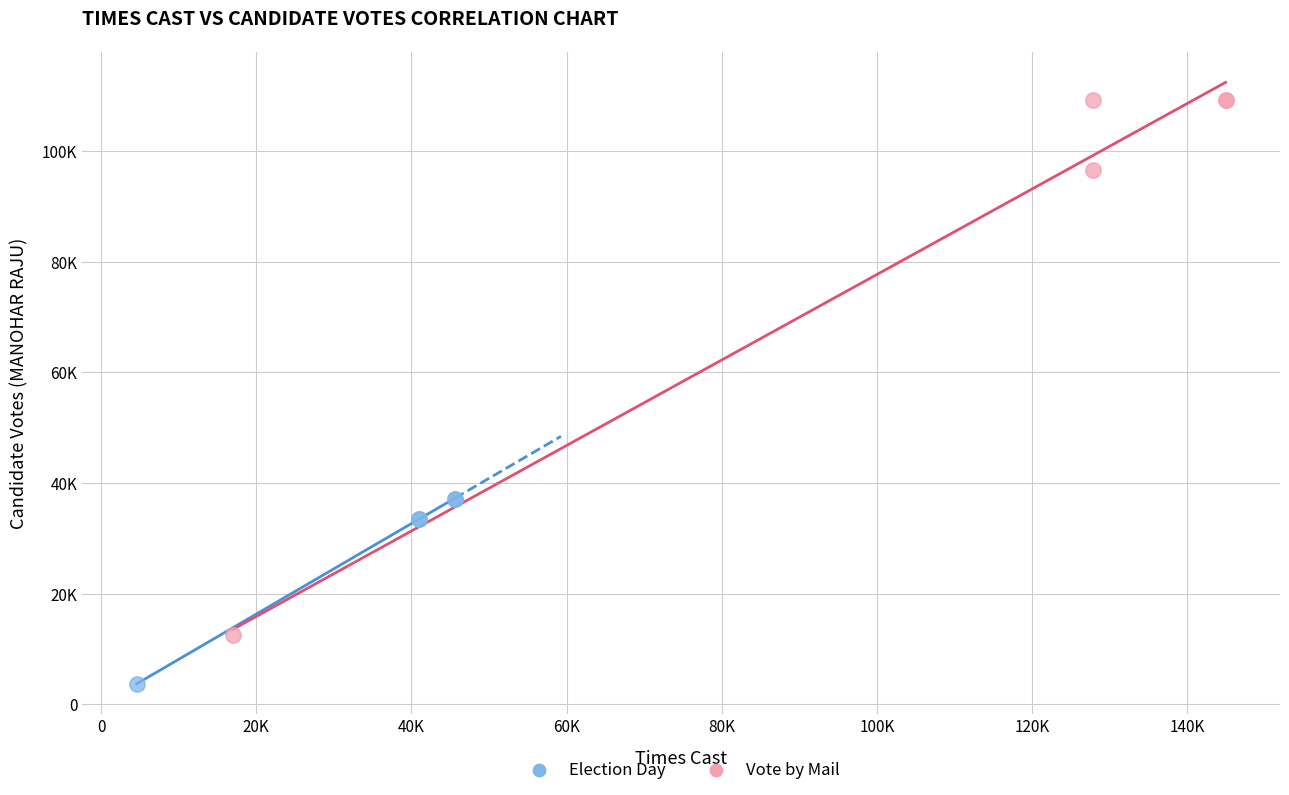

What are all the series names shown in the legend?

Election Day, Vote by Mail